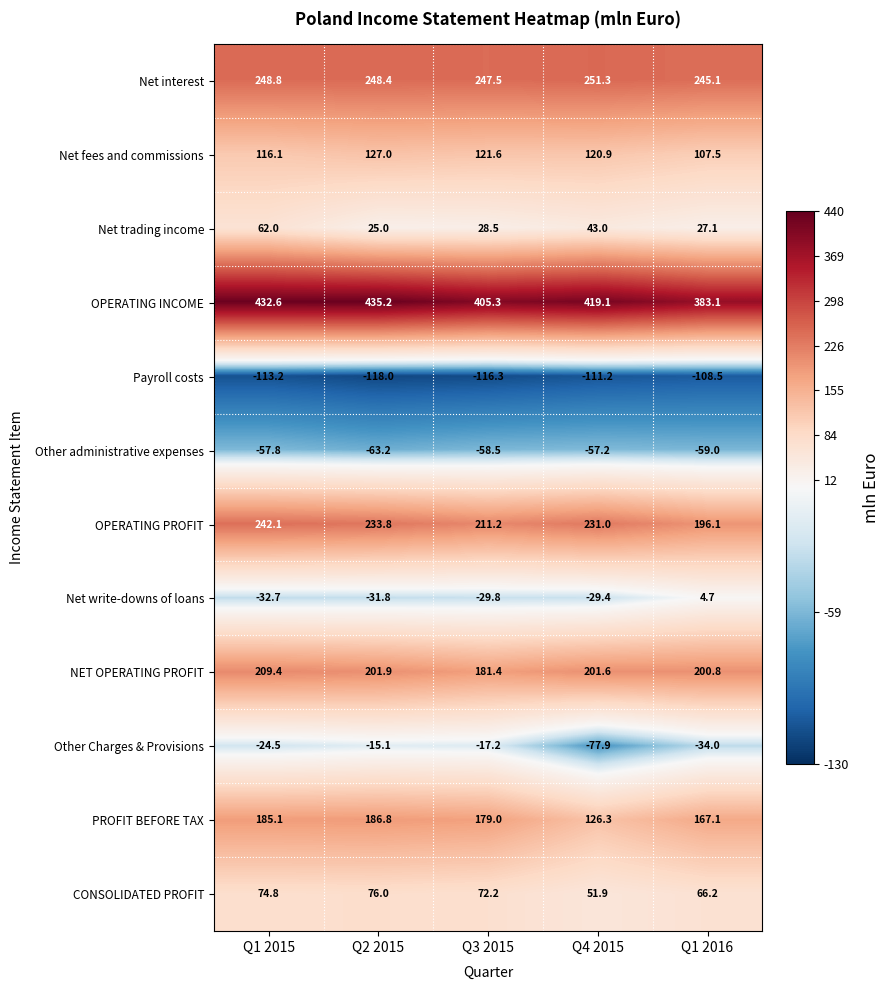

What is the difference between the highest and lowest values at Q4 2015?

530.3